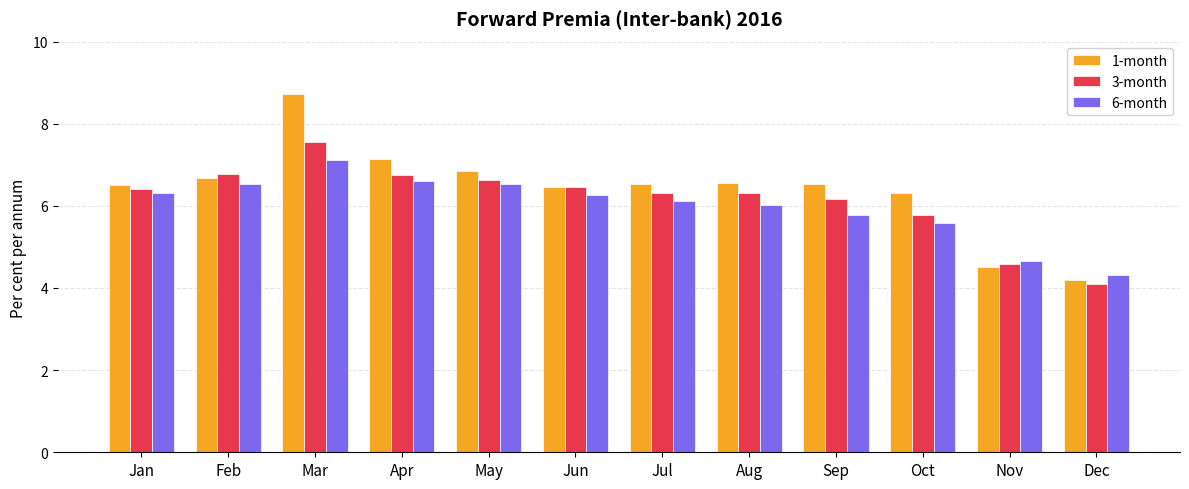

How many bars are there in total?

36